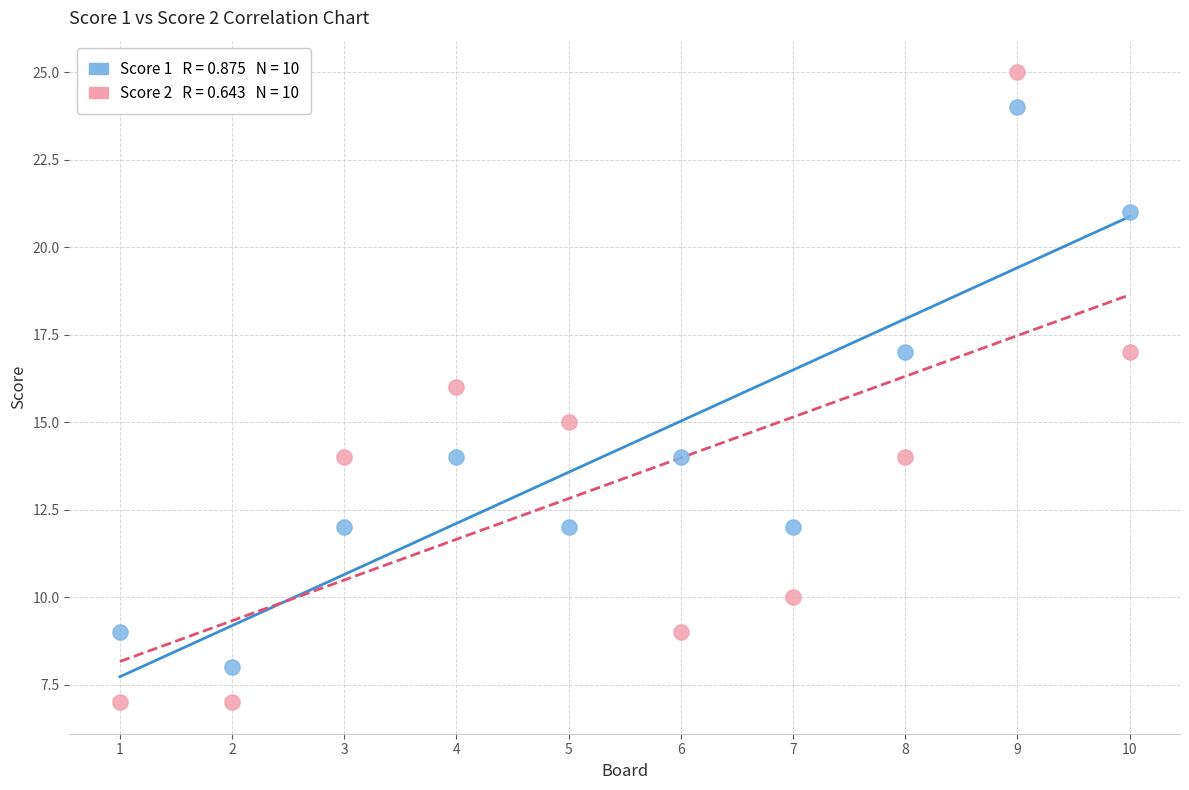

Across all data points, what is the range of X values (max minus min)?

9